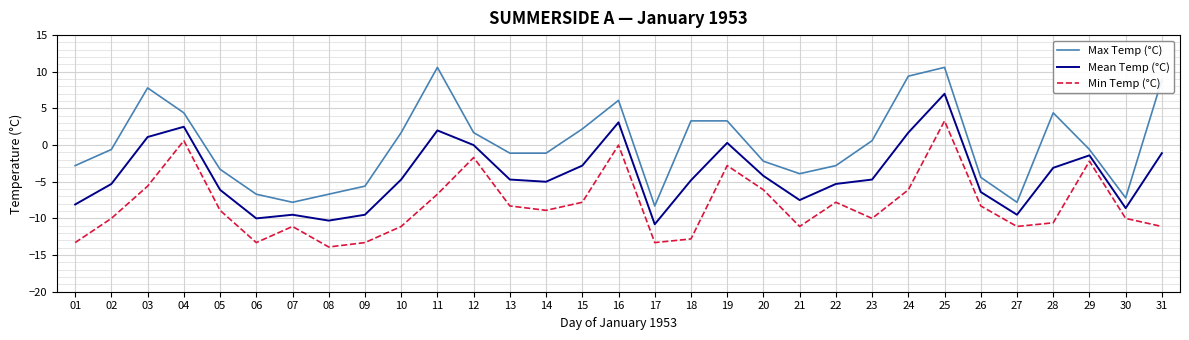

What is the maximum value shown in the chart?

10.6